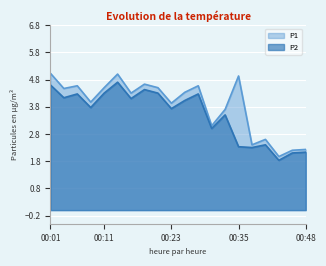

Which has a higher value, 00:40 or 00:16?

00:16